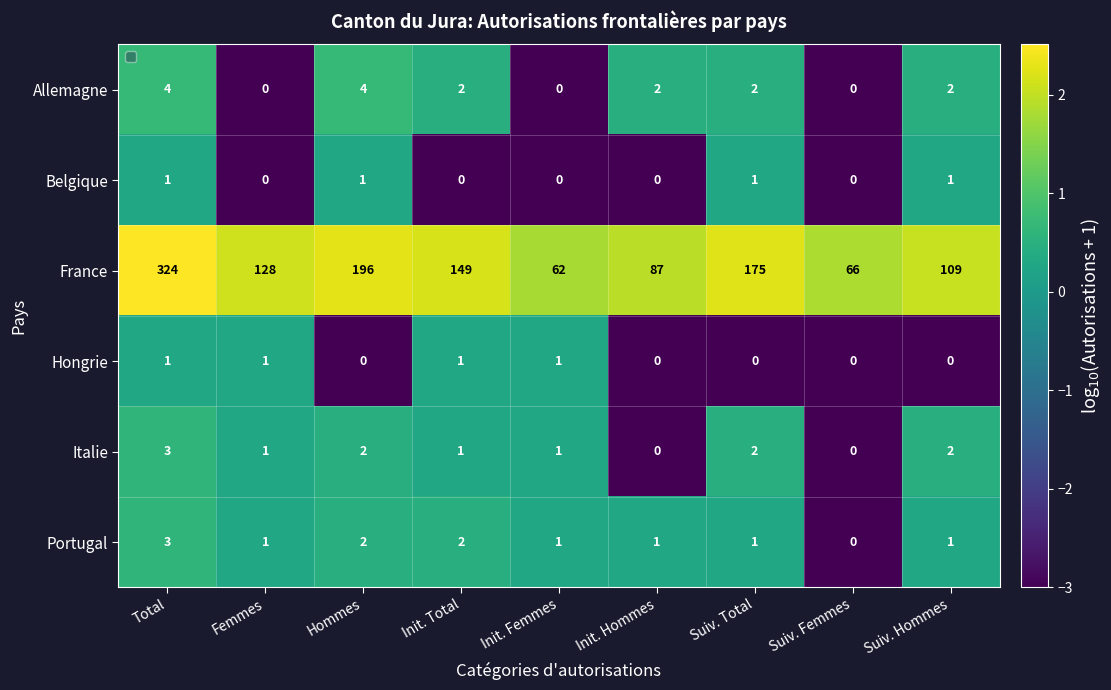

At how many categories does at least one series exceed 0?

9